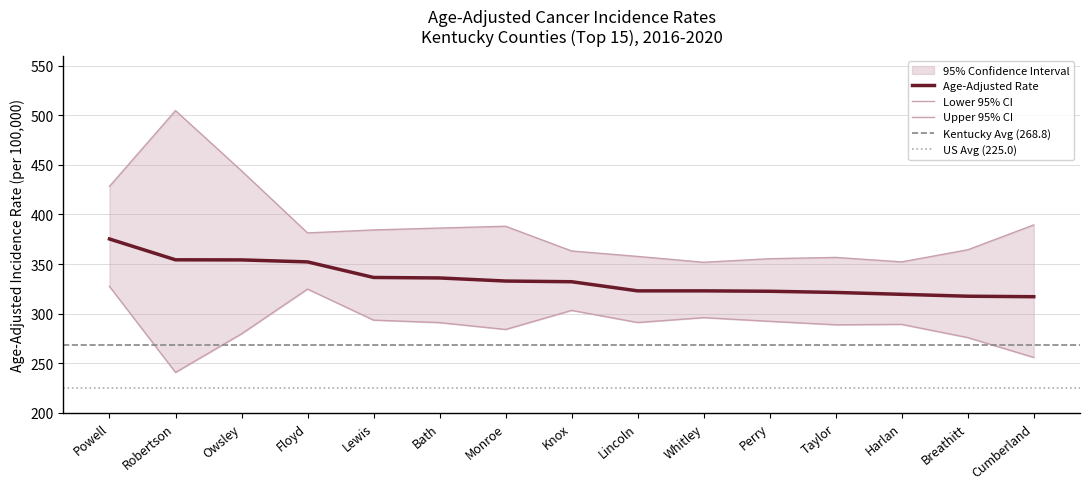

Read the Age-Adjusted Rate value at Breathitt.

317.6